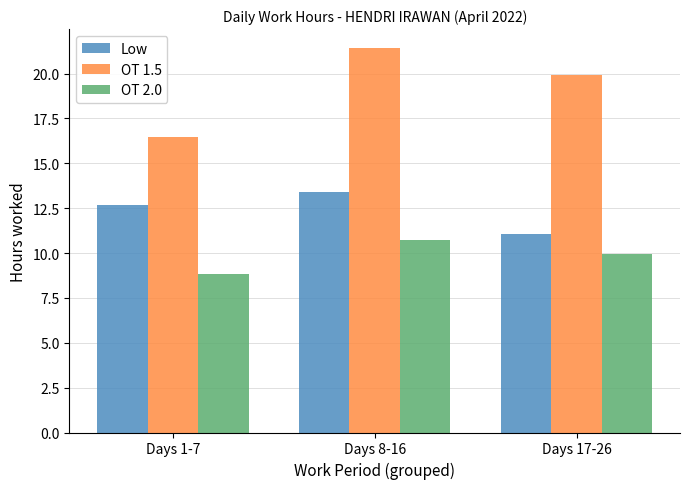

What position from the right is Days 1-7?

3